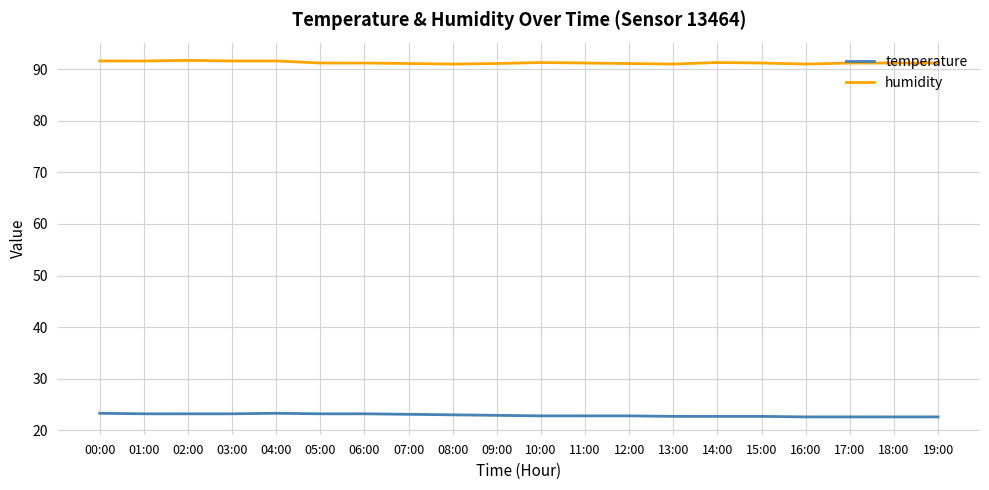

What position from the left is 06:00?

7